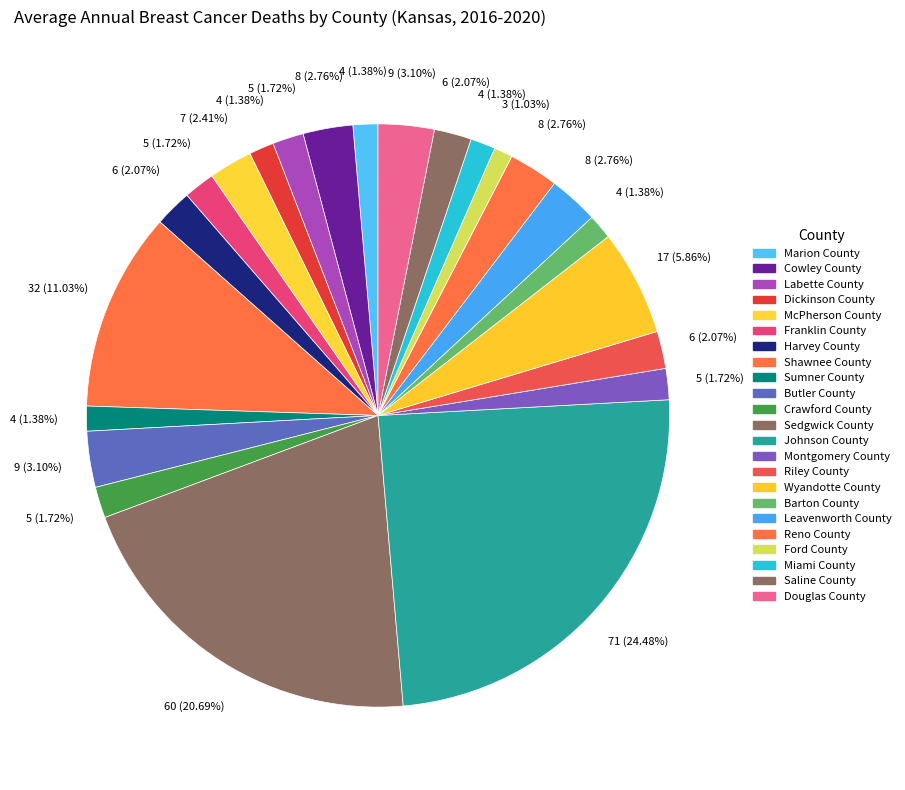

Approximately how many times larger is the value at Douglas County compared to Dickinson County?

2.2